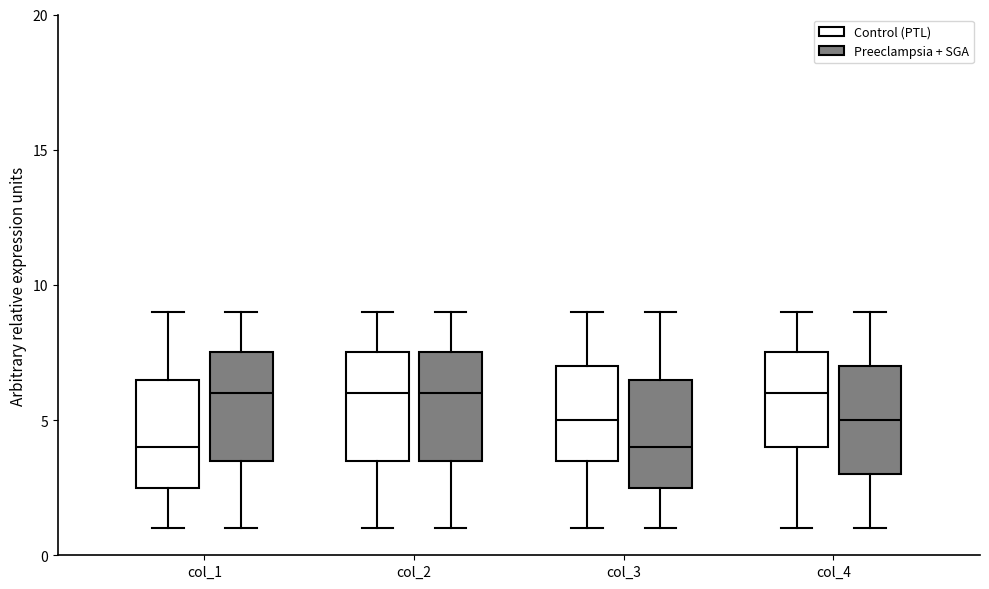

Reading left to right, transcribe this box plot: for each box, give where its median line is, the range the box spans, and where its two whiskers end, as read against the y-axis. The values are not printed on the chart, so give them approximately, as read against the axis.

col_1 (Control (PTL)): median 4.0, box 2.5 to 6.5, whiskers 1.0 to 9.0
col_1 (Preeclampsia + SGA): median 6.0, box 3.5 to 7.5, whiskers 1.0 to 9.0
col_2 (Control (PTL)): median 6.0, box 3.5 to 7.5, whiskers 1.0 to 9.0
col_2 (Preeclampsia + SGA): median 6.0, box 3.5 to 7.5, whiskers 1.0 to 9.0
col_3 (Control (PTL)): median 5.0, box 3.5 to 7.0, whiskers 1.0 to 9.0
col_3 (Preeclampsia + SGA): median 4.0, box 2.5 to 6.5, whiskers 1.0 to 9.0
col_4 (Control (PTL)): median 6.0, box 4.0 to 7.5, whiskers 1.0 to 9.0
col_4 (Preeclampsia + SGA): median 5.0, box 3.0 to 7.0, whiskers 1.0 to 9.0